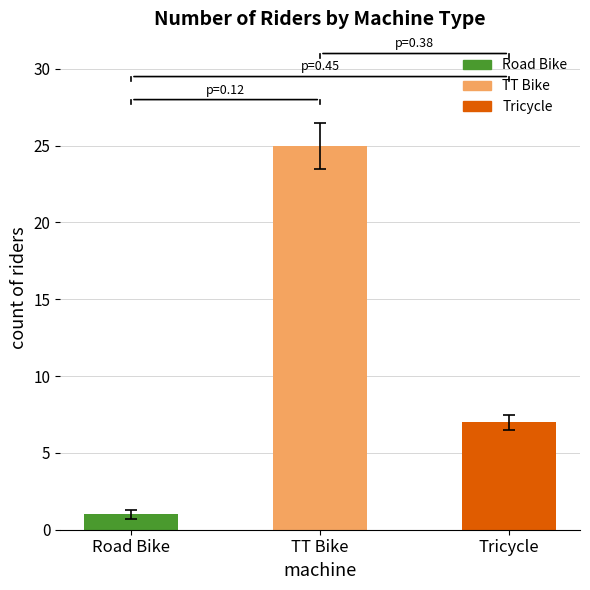

Is it true that the value at Road Bike is 1?

True